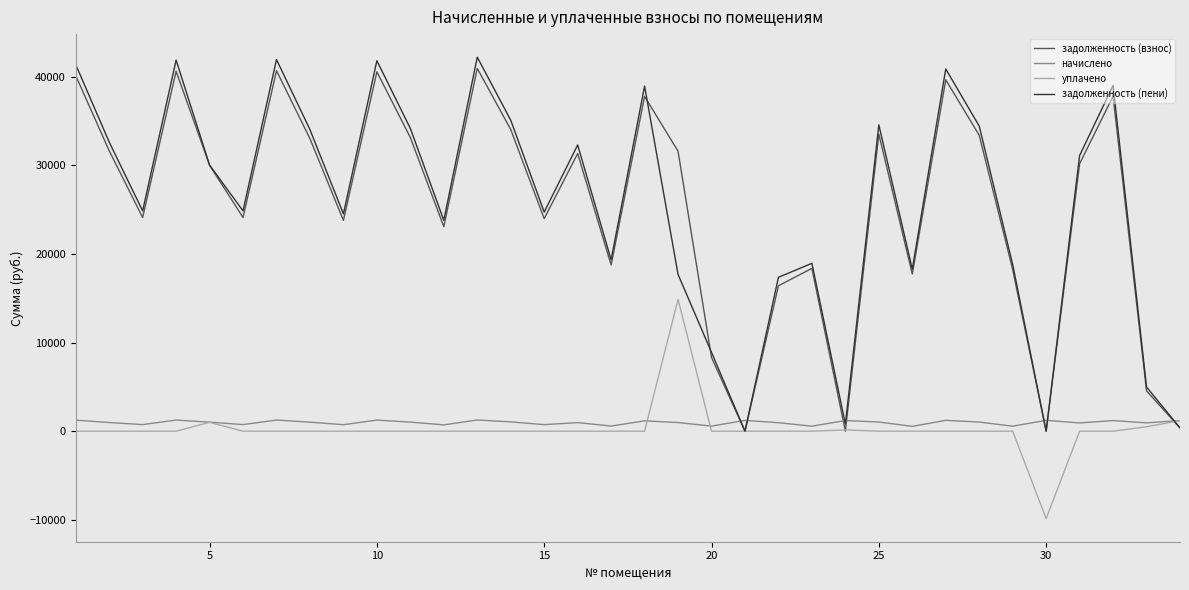

Which series has the widest spread of values?

задолженность (пени)